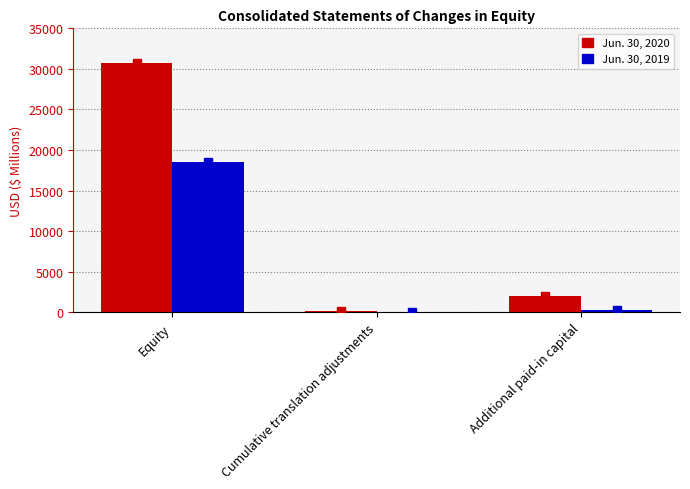

The value of Jun. 30, 2020 at Additional paid-in capital is 2011. True or false?

True